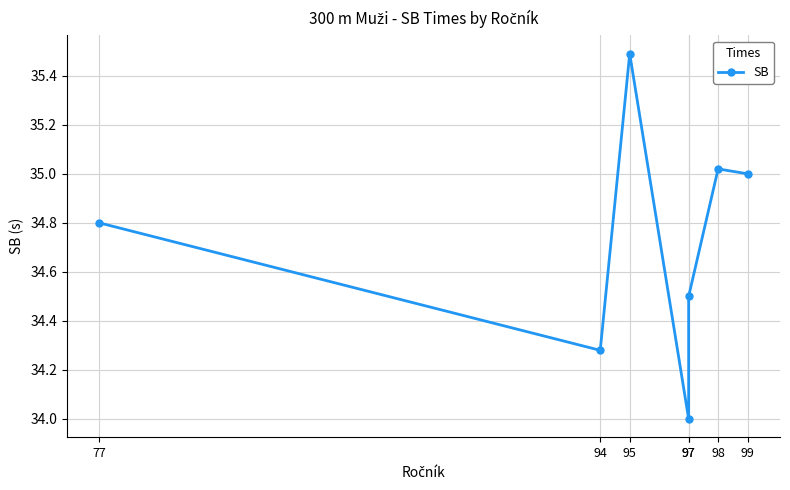

Approximately how many times larger is the value at 97 compared to 99?

1.0